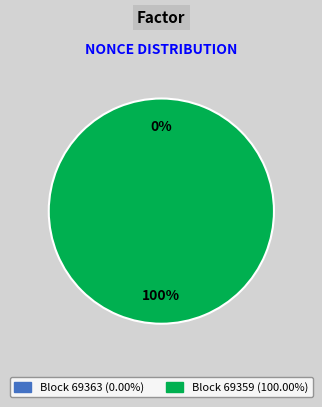

The 69359 slice represents 100% of the pie. True or false?

True